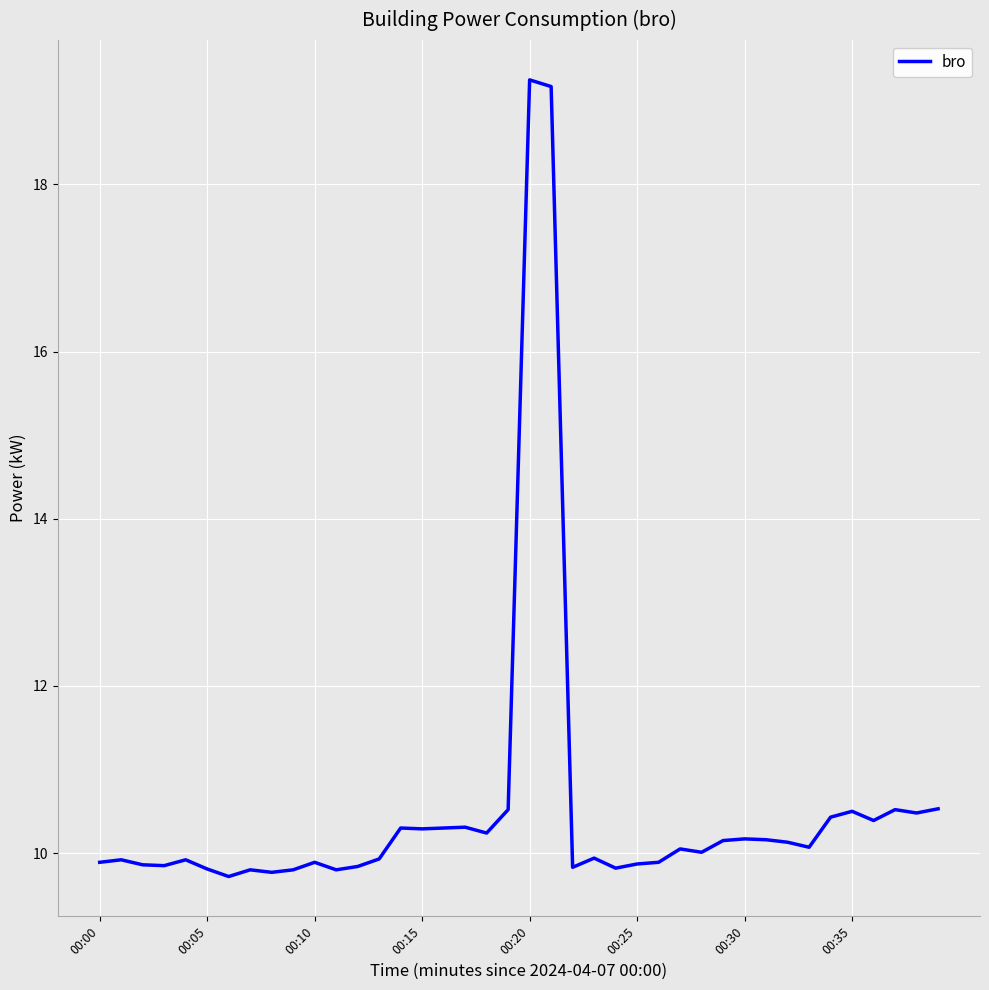

What is the difference between the maximum and minimum values?

9.5